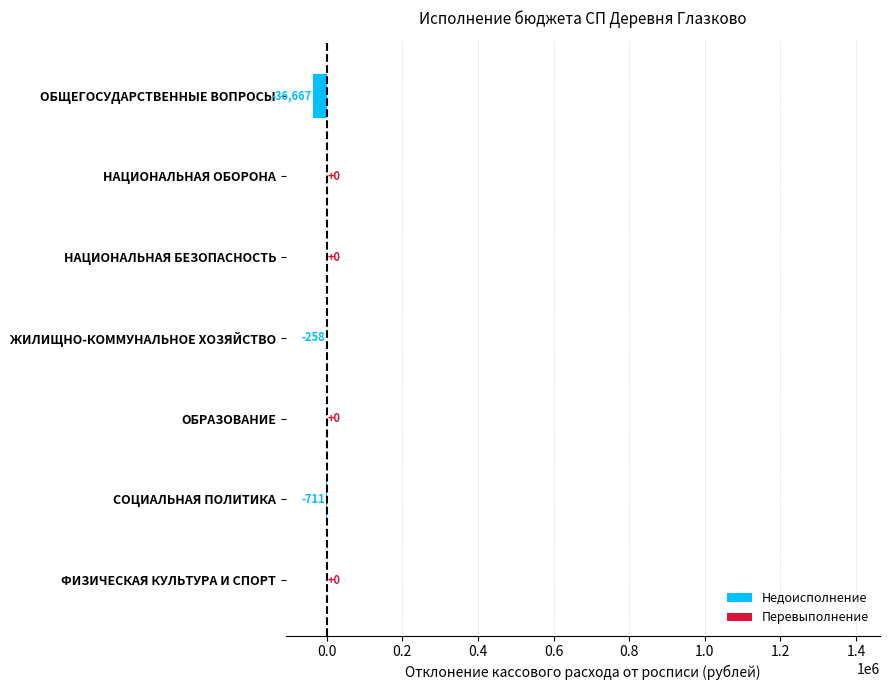

What value does the data have at СОЦИАЛЬНАЯ ПОЛИТИКА?

-711.2